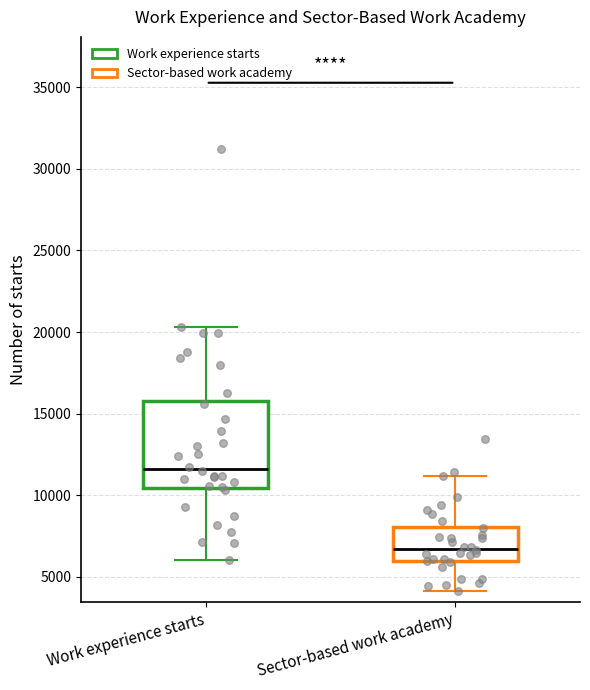

Reading left to right, read every box against the y-axis: the position of its median line, the range the box covers, and the ends of its whiskers. The values are not printed on the chart, so give them approximately, as read against the axis.

Work experience starts: median 11500, box 10500 to 16000, whiskers 6000 to 20500
Sector-based work academy: median 6500, box 6000 to 8000, whiskers 4000 to 11000